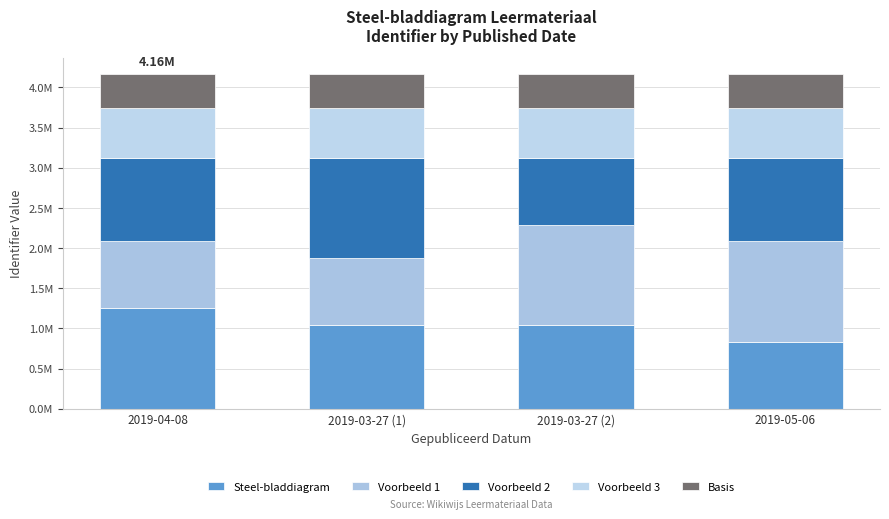

Which series has the largest range (max minus min)?

Voorbeeld 1